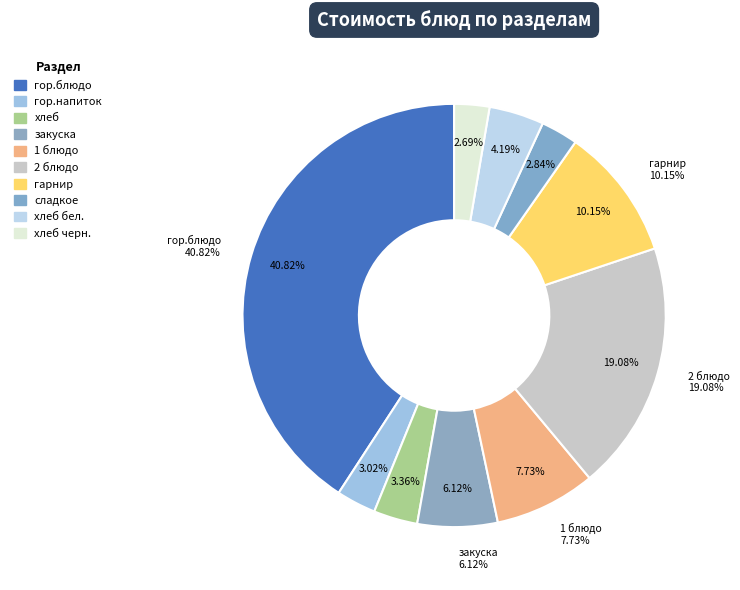

Rank the categories by value from lowest to highest.

хлеб черн., сладкое, гор.напиток, хлеб, хлеб бел., закуска, 1 блюдо, гарнир, 2 блюдо, гор.блюдо